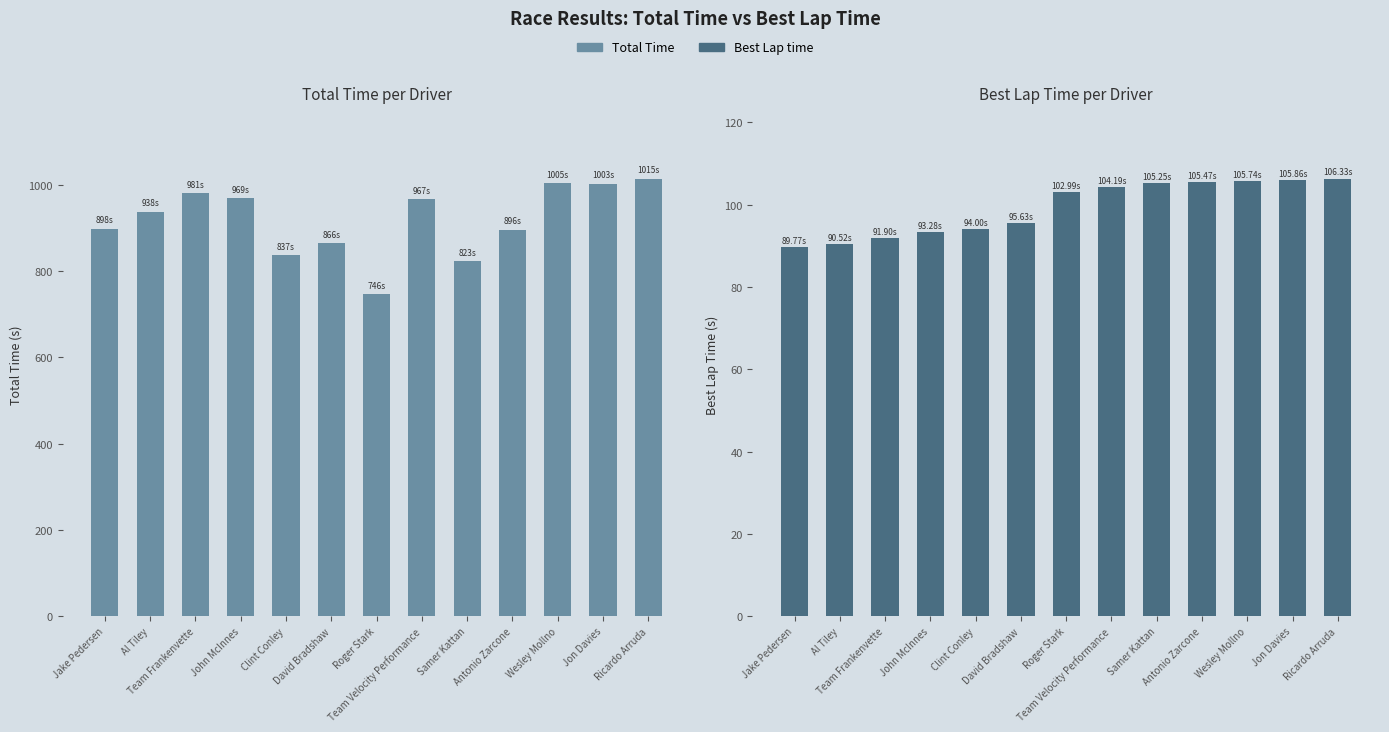

At which label is Total Time closest to 880?

David Bradshaw